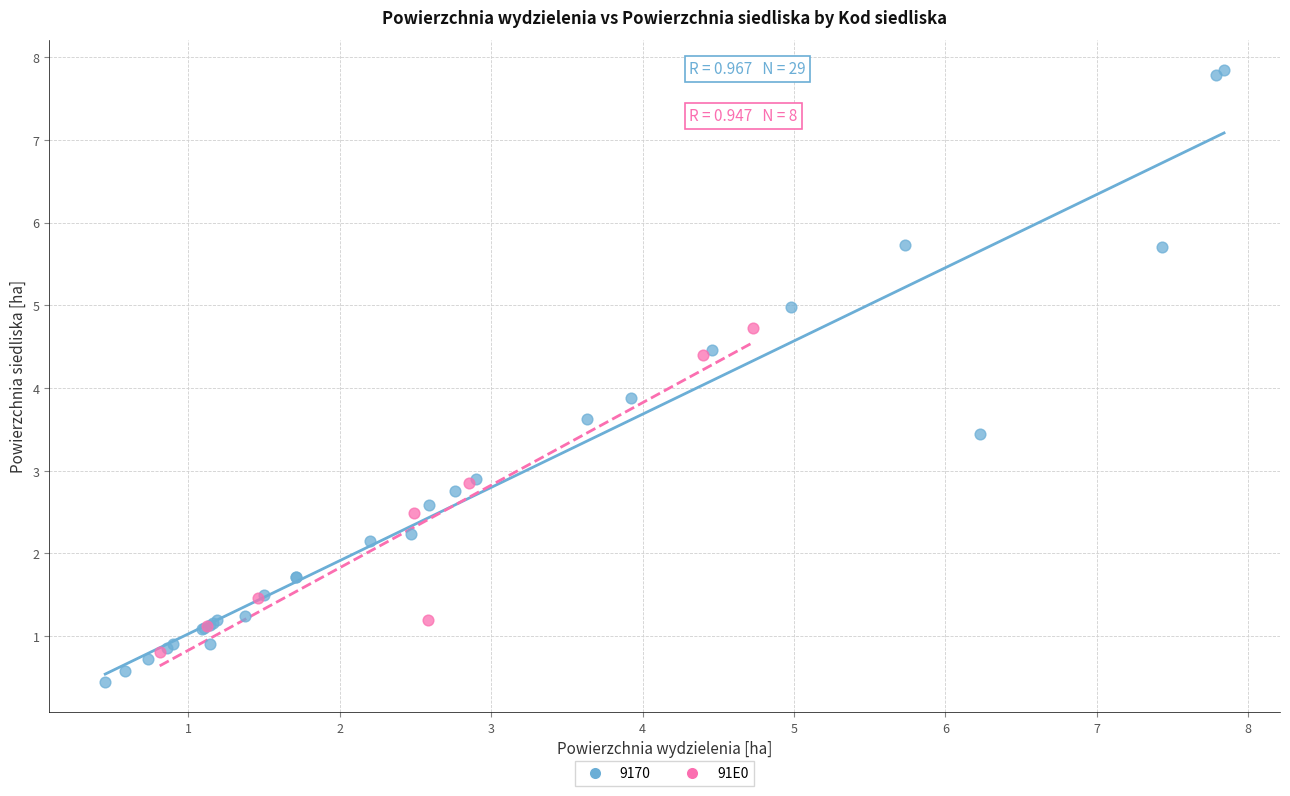

Which series contains the lowest Y value?

9170